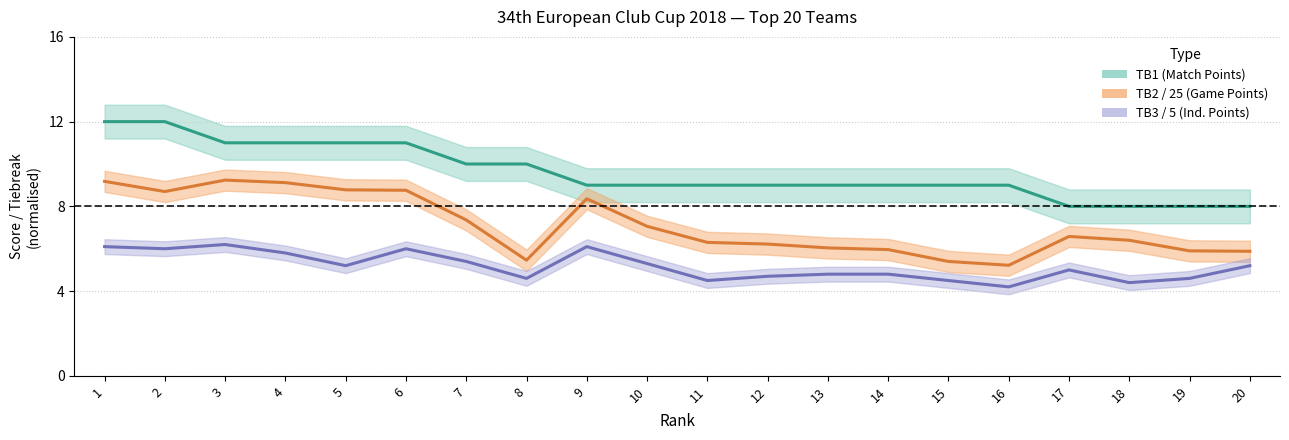

In TB2, how many points are lower than both neighbors (excluding endpoints)?

3